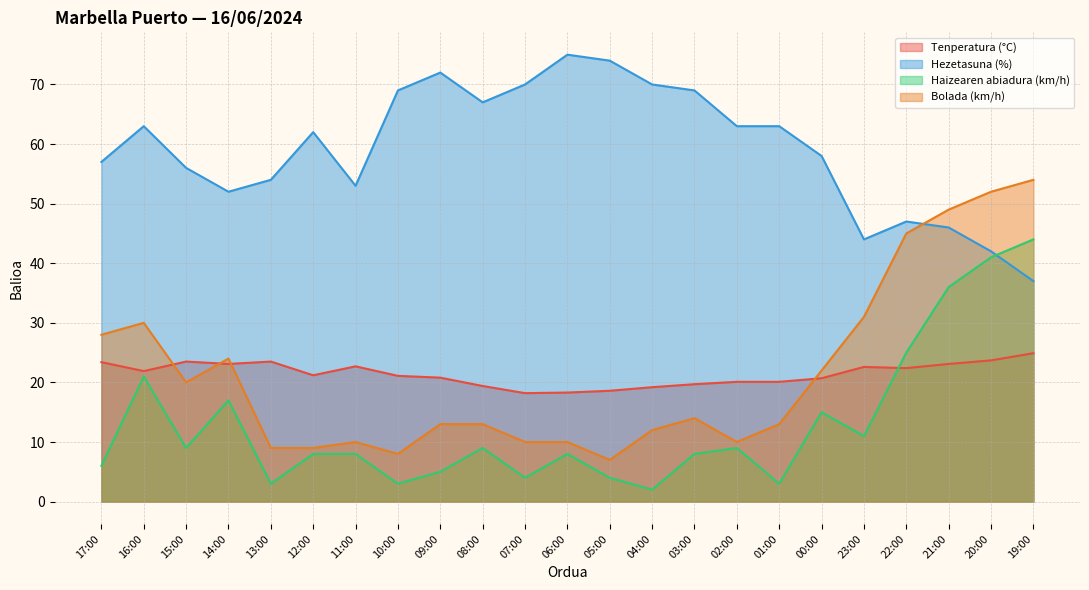

What is the difference between the second highest and minimum values in the Bolada (km/h) series?

45.0